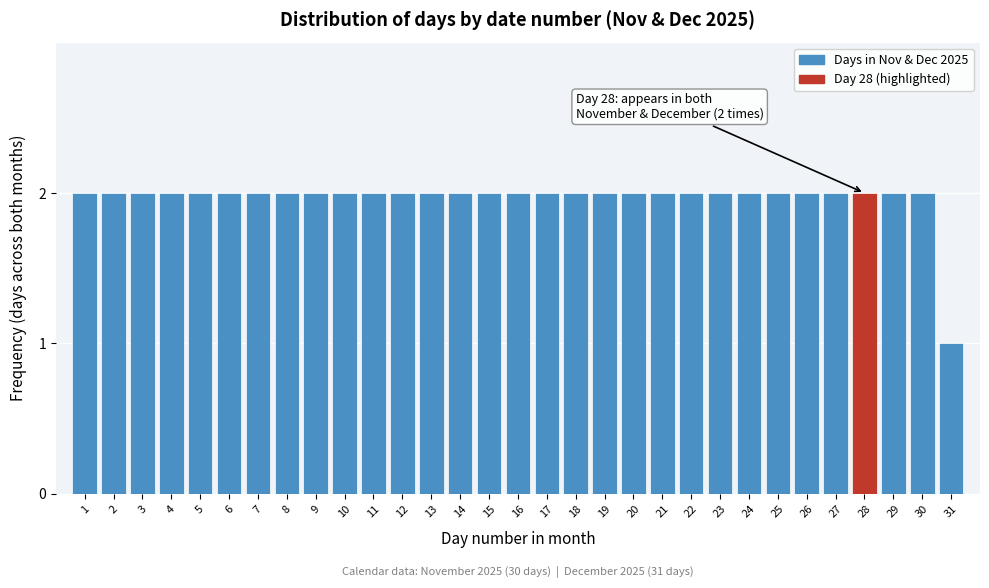

The value at 26 is 2. True or false?

True